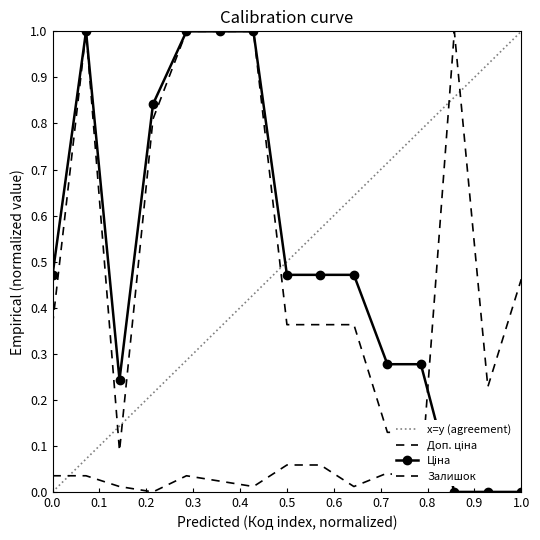

Rank the categories by Ціна value from highest to lowest.

287302223, 287302226, 287302225, 287302224, 287292222, 285101569, 285102221, 285102219, 285102218, 11352184, 11352182, 10832185, 283231651, 283231650, 283231052